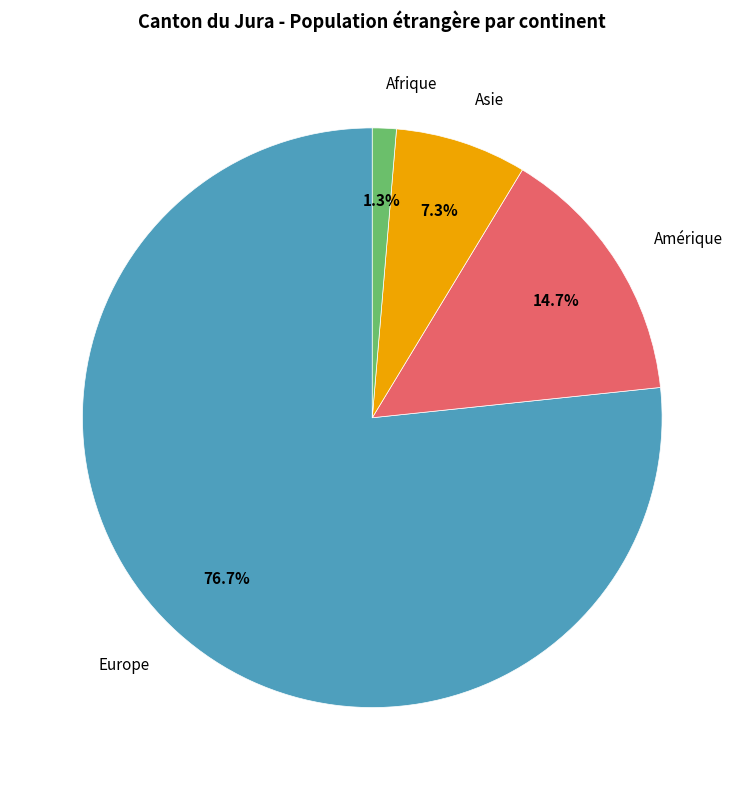

Approximately how many times larger is the value at Amérique compared to Asie?

2.0